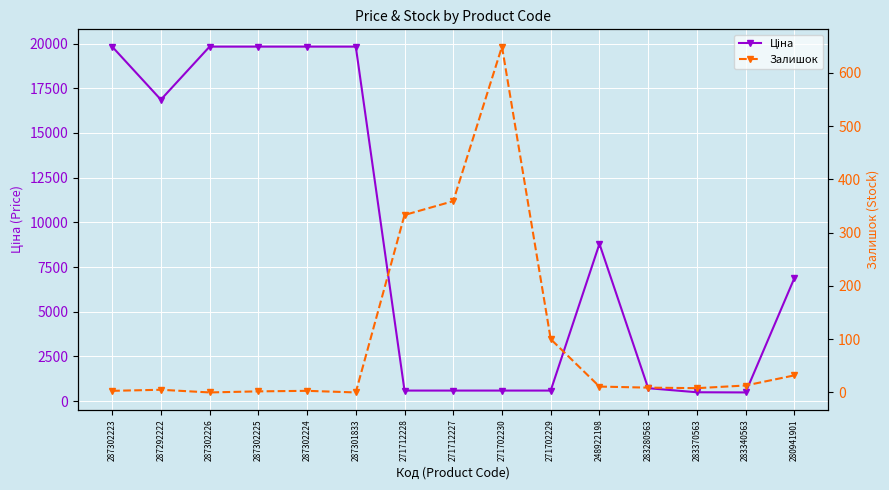

How many values in the Ціна series exceed 6879?

8